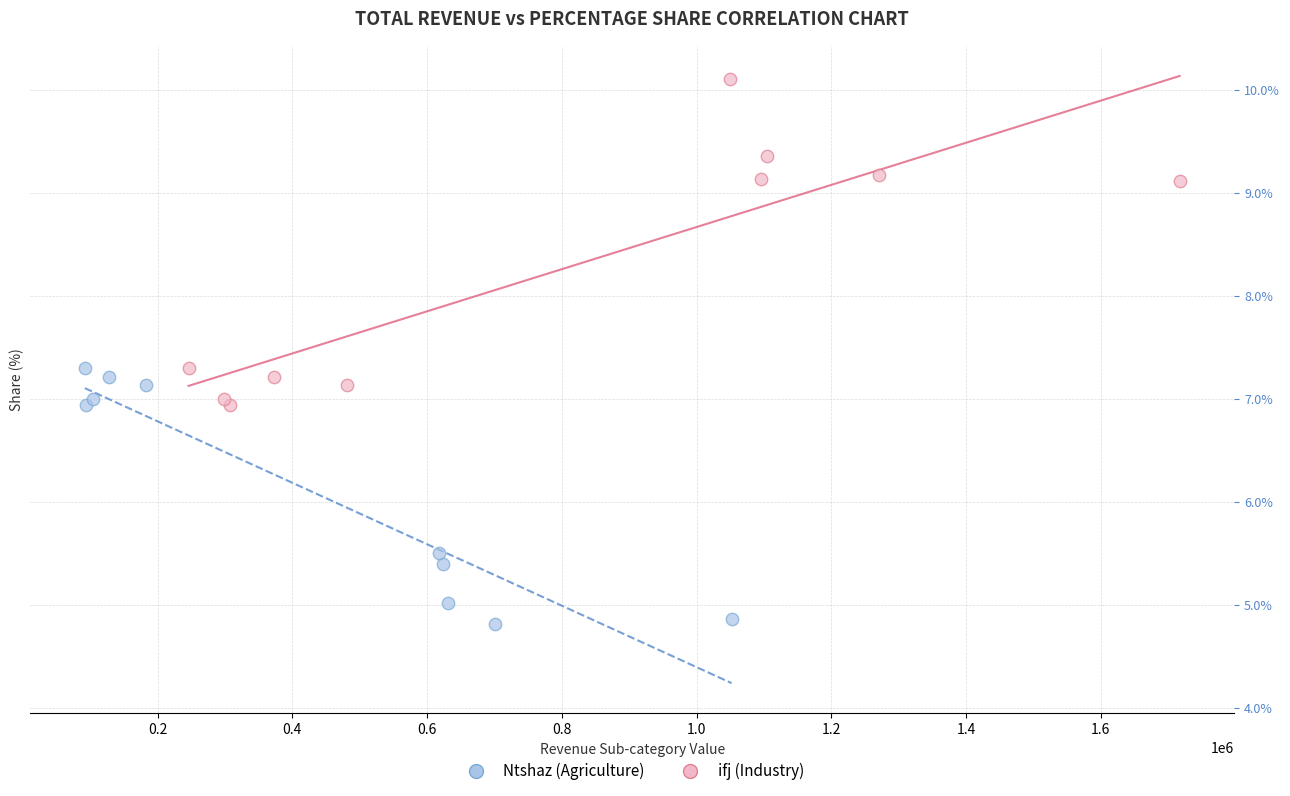

Which series contains the highest Y value?

ifj (Industry)